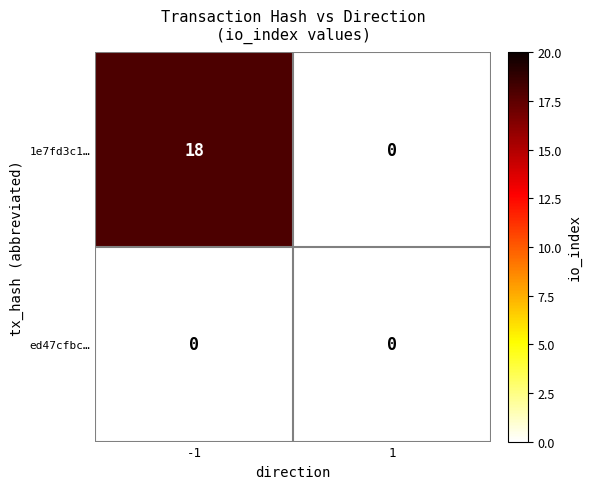

What is the difference between the maximum and minimum values in the 1e7fd3c1… series?

18